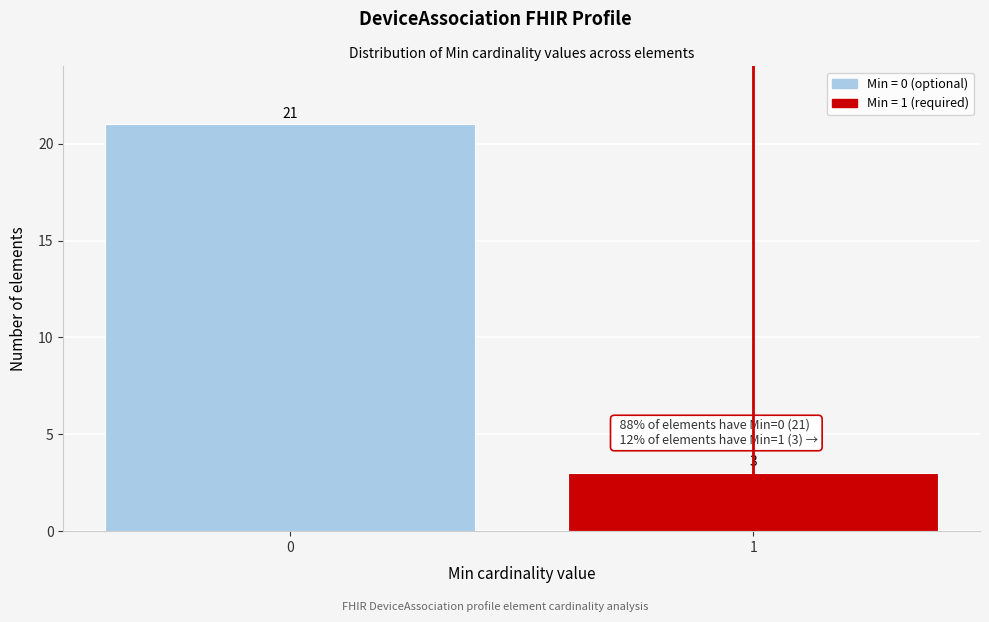

Reading right to left, list all the values displayed in this chart.

1=3	0=21